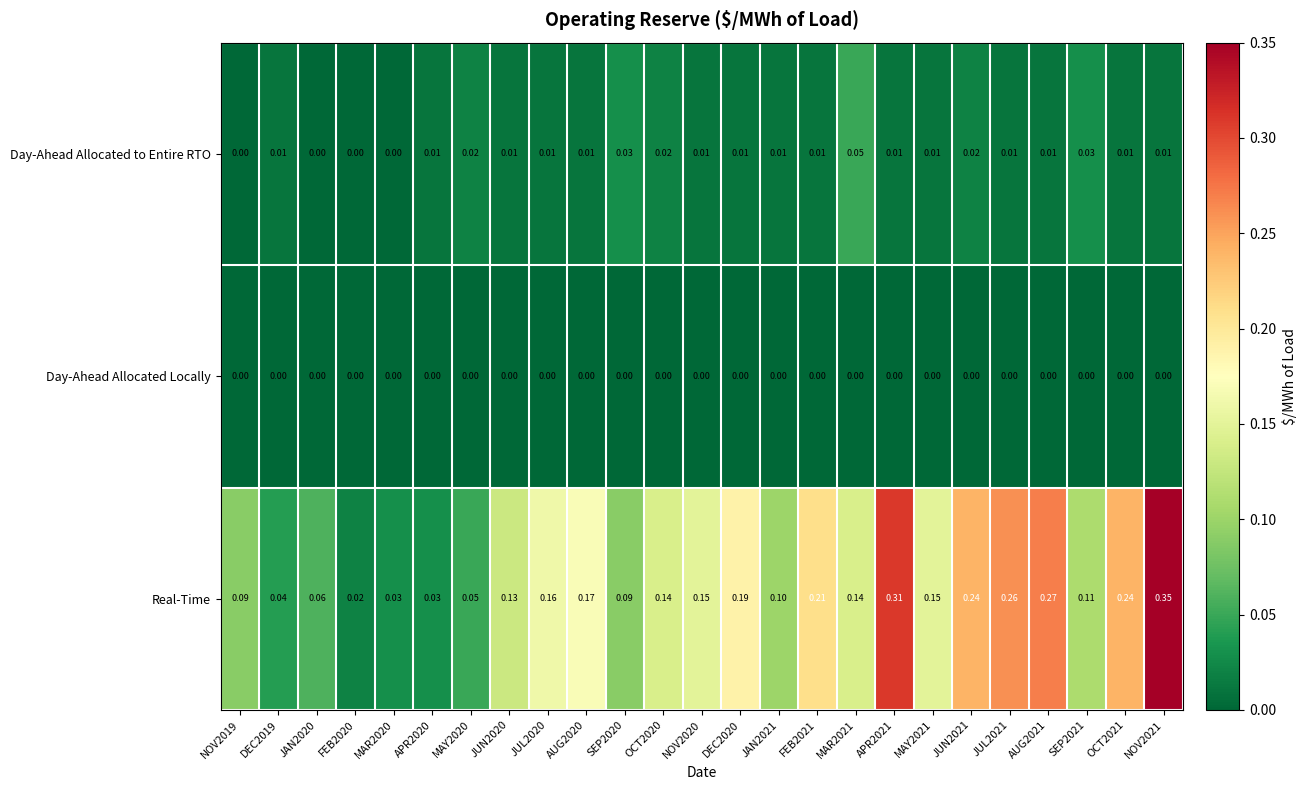

What is the total value across all series at MAY2020?

0.1